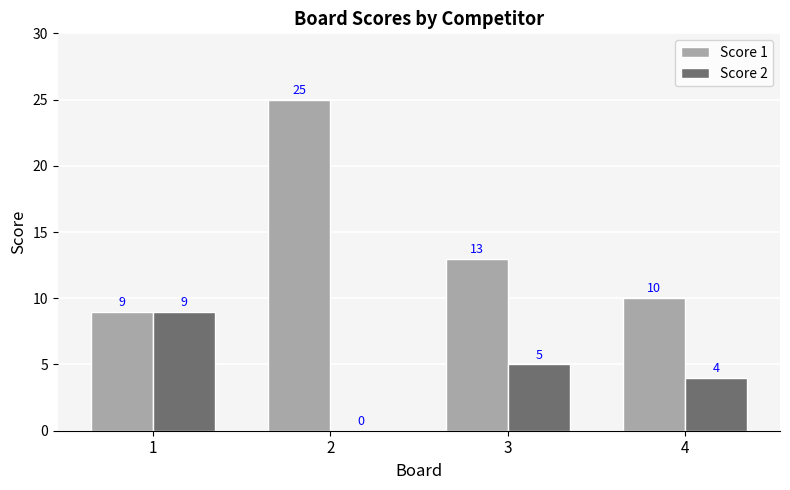

What is the maximum value shown in the chart?

25